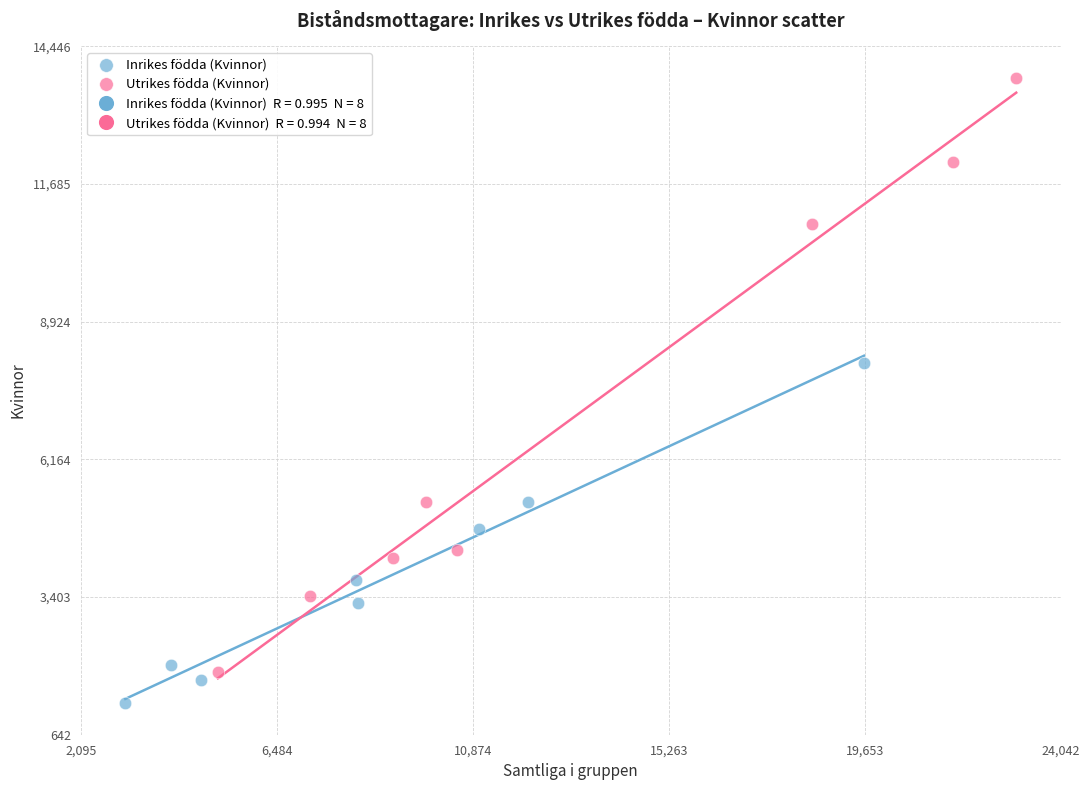

Which series has the largest Y range (max minus min)?

Utrikes födda (Kvinnor)